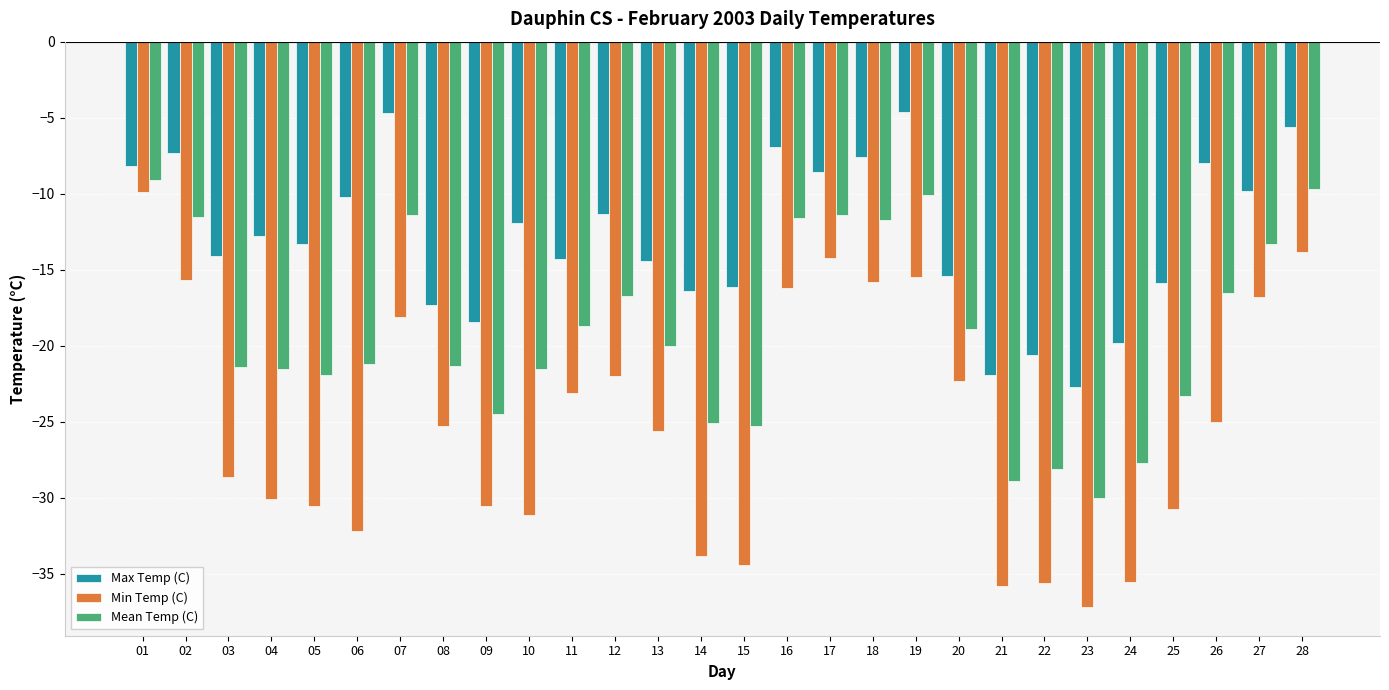

What is the total value across all series at 12?

-50.0